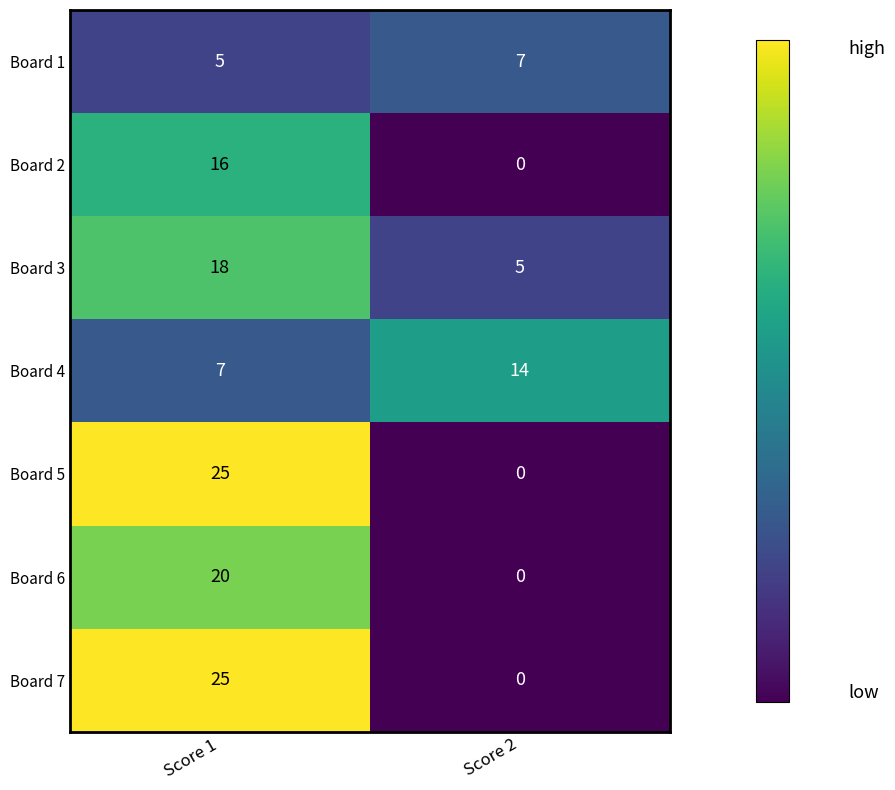

What is the total value across all series at Score 2?

26